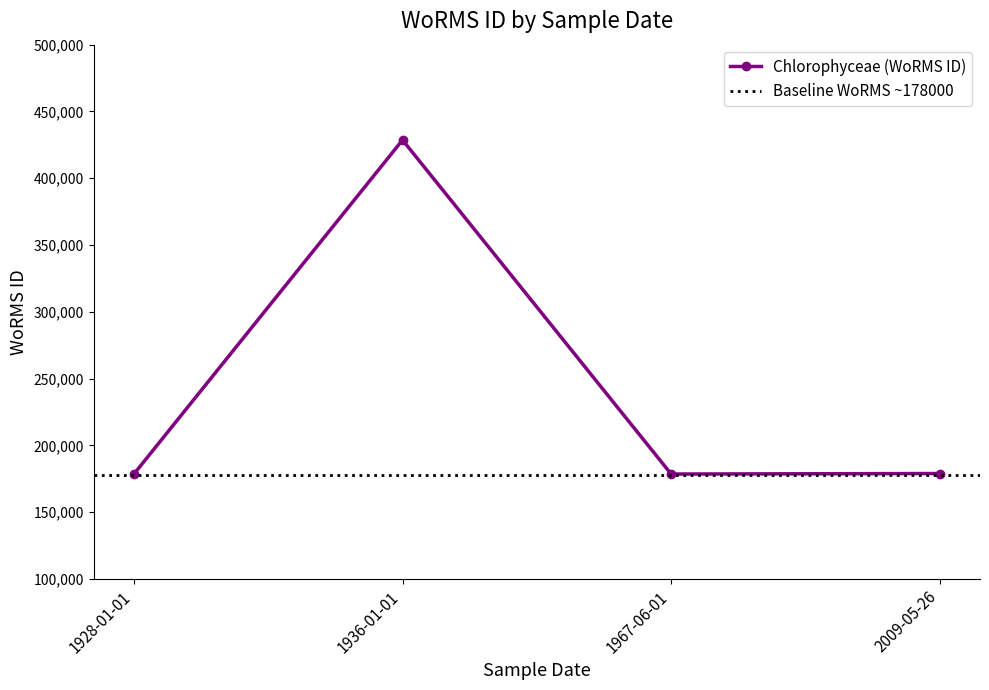

The chart shows a value of 70870 at 01-01-1928. True or false?

False